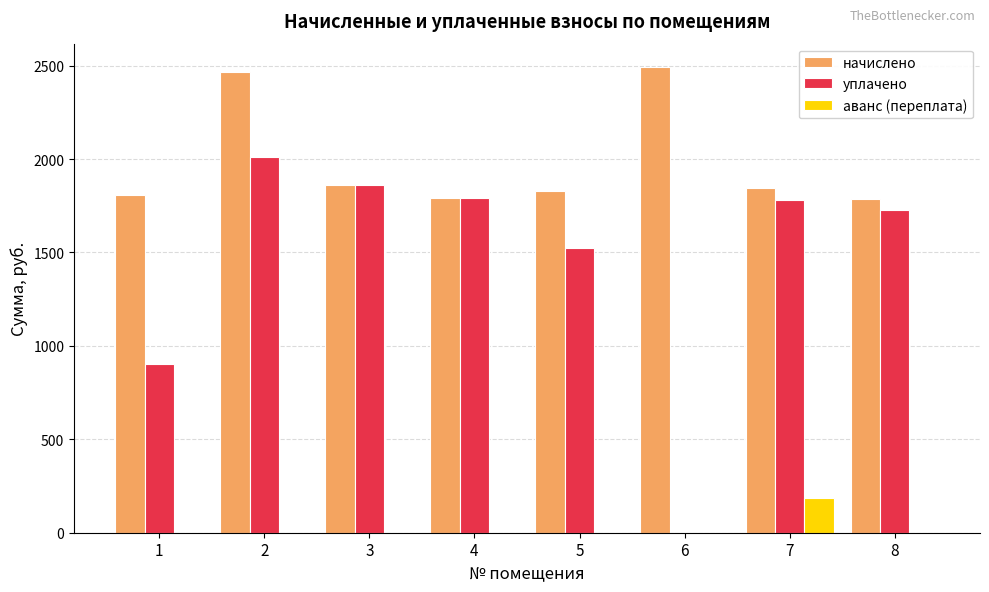

What is the maximum value for аванс (переплата)?

185.2